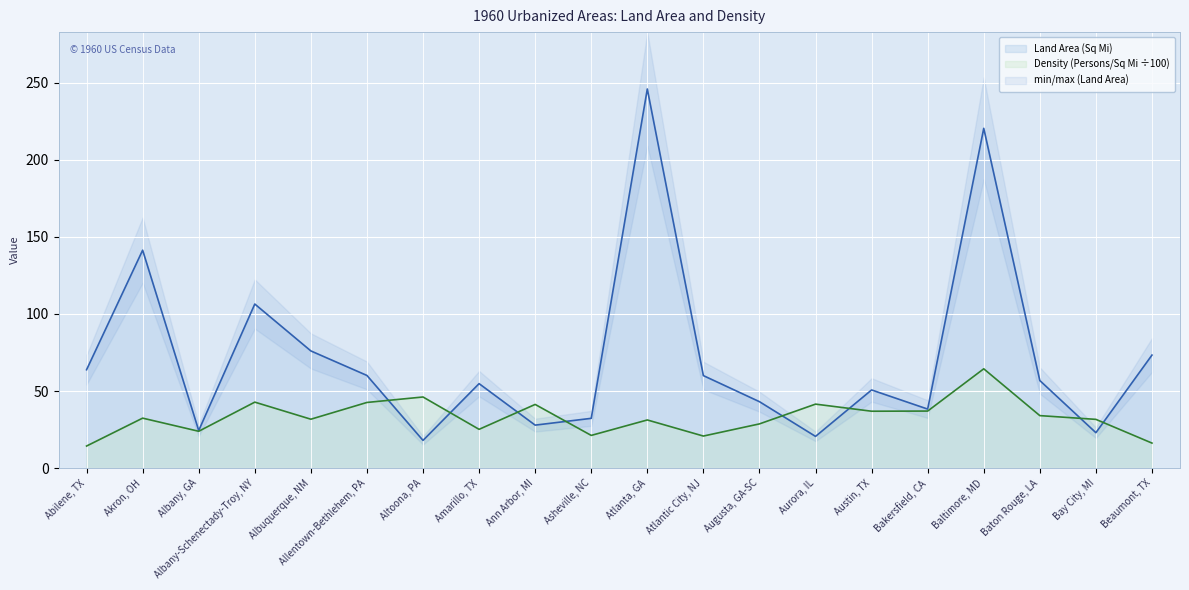

Rank the series at Abilene, TX from lowest to highest value.

Density (Persons/Sq Mi), Land Area (Sq Mi)